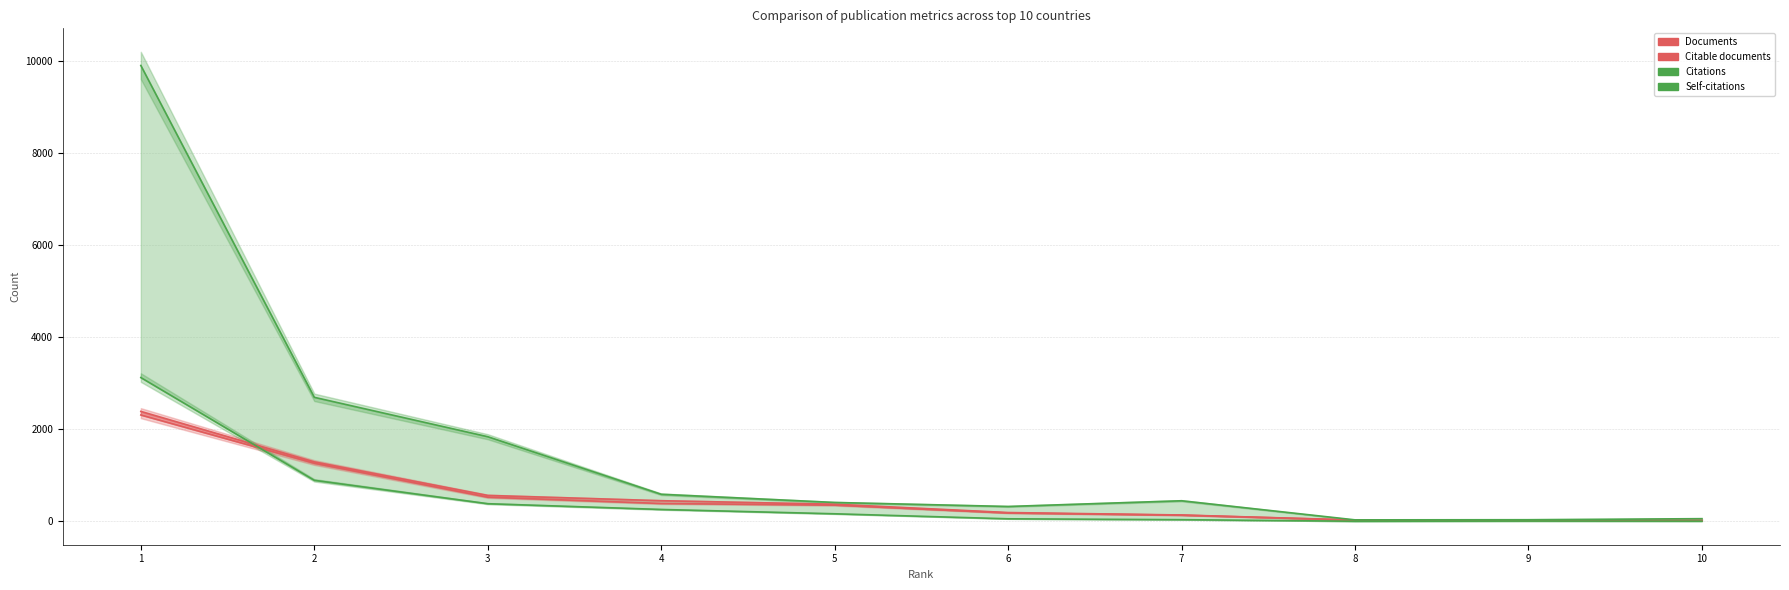

How many categories are shown in the chart?

10